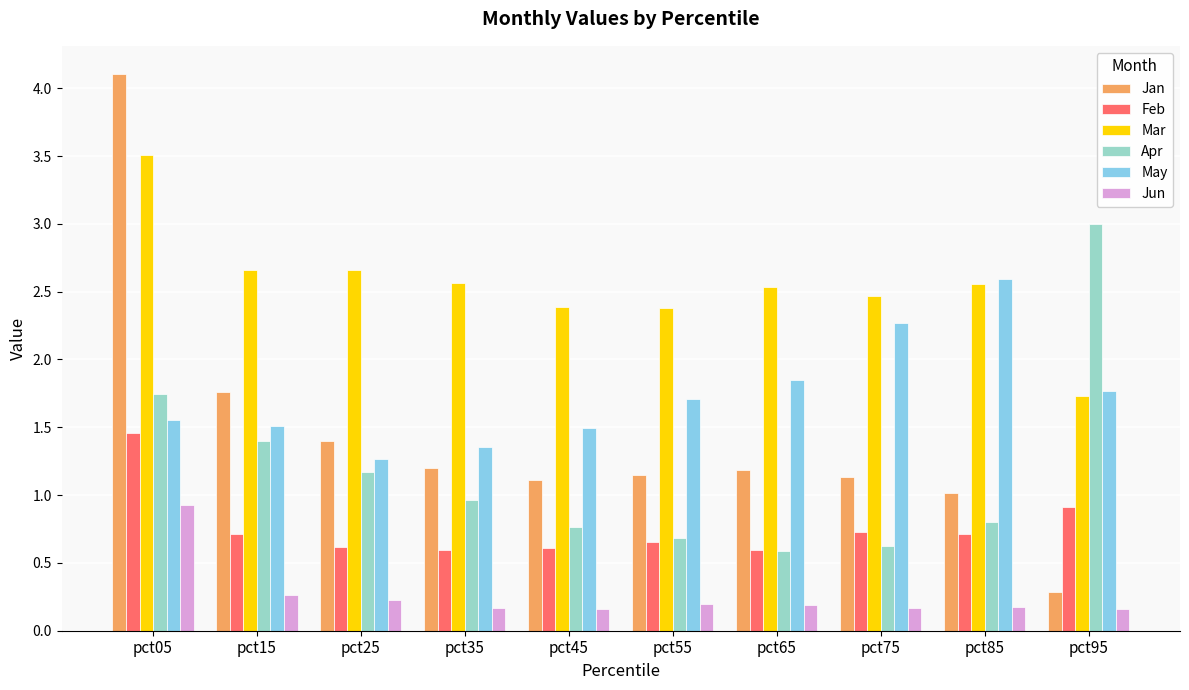

At which label does Apr reach its peak?

pct95